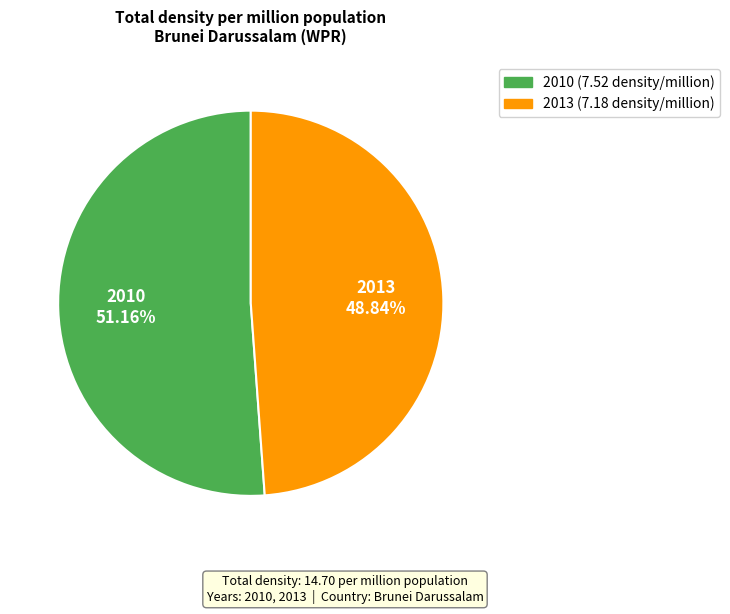

Is there a majority slice in this chart?

Yes